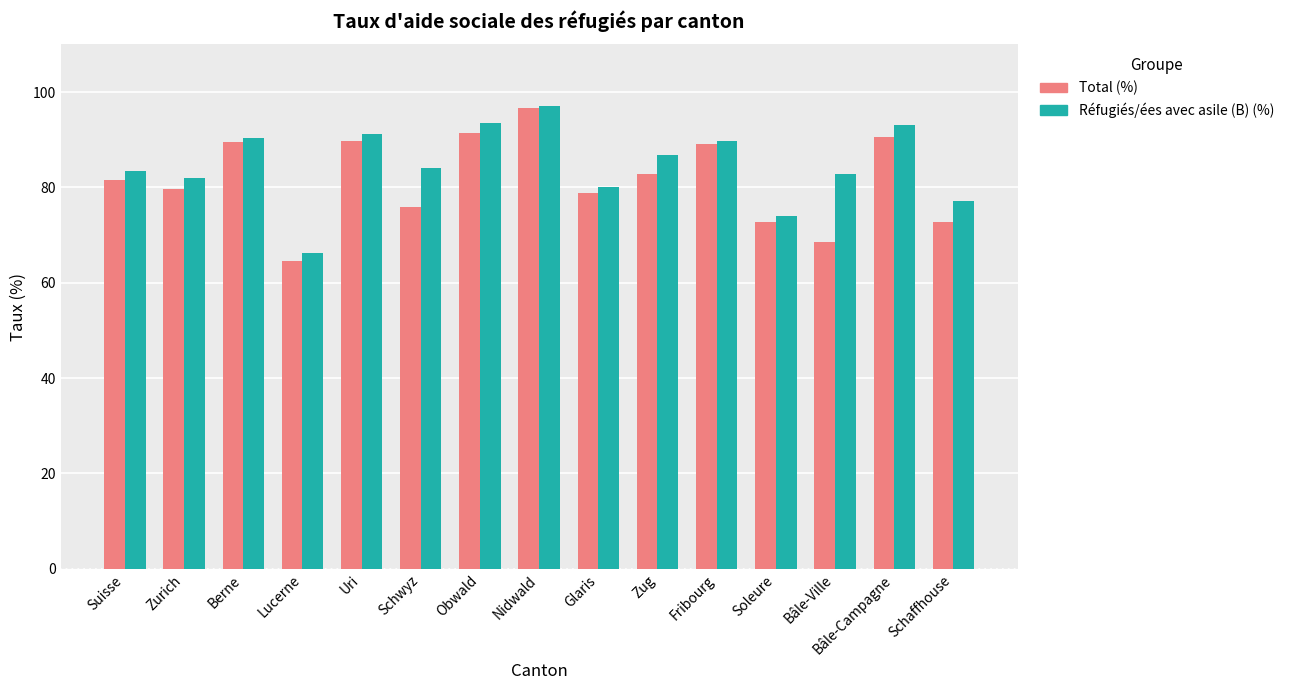

Which category has the highest value across all series?

Nidwald